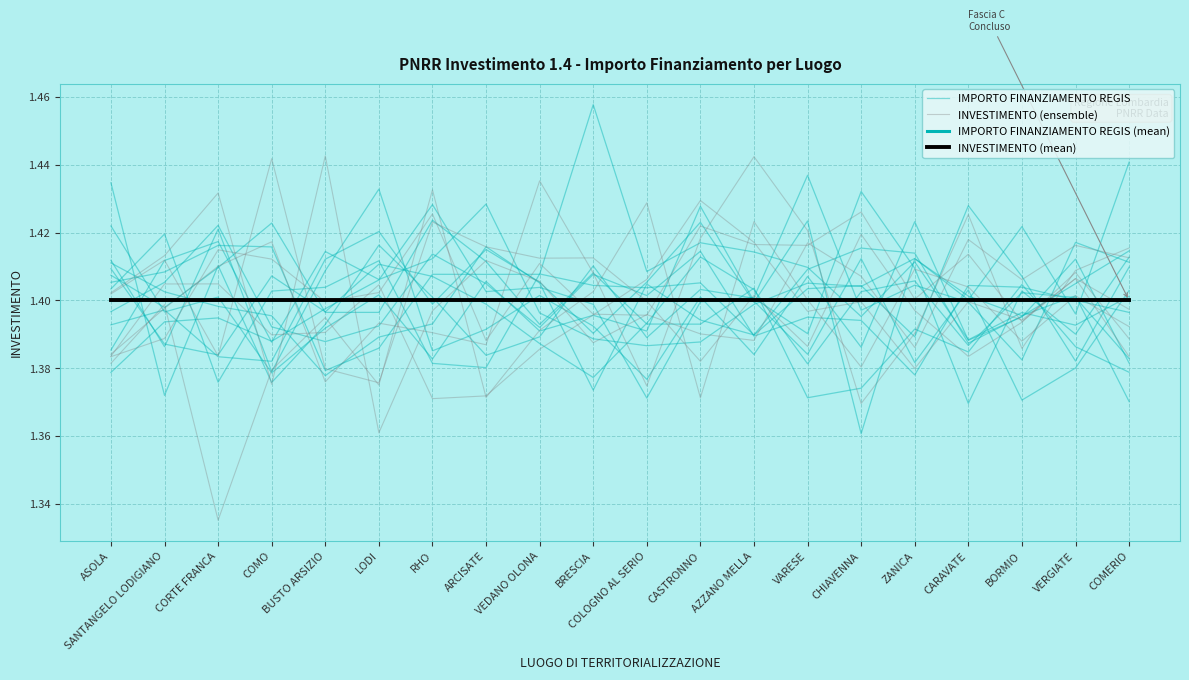

The INVESTIMENTO (ensemble) series shows 0.7 at VEDANO OLONA. True or false?

False